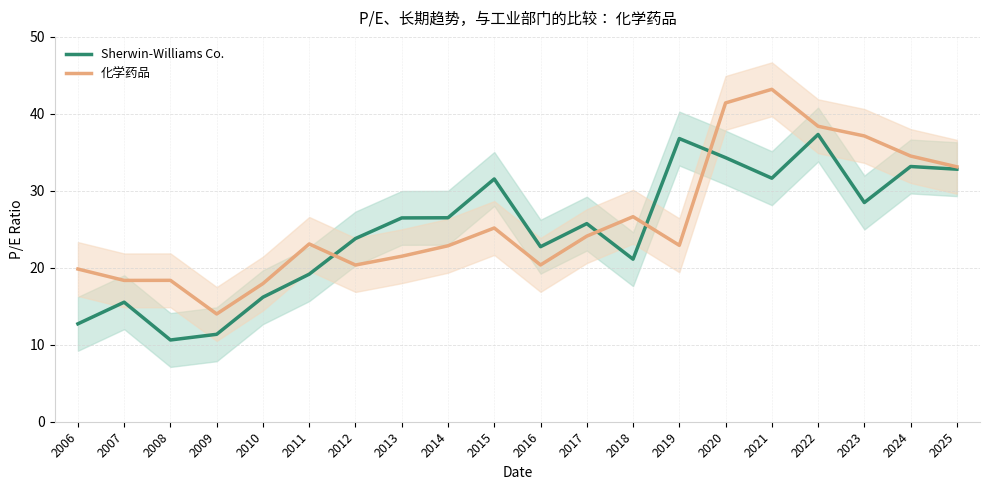

What is the difference between the maximum and minimum values in the Sherwin-Williams Co. series?

26.7